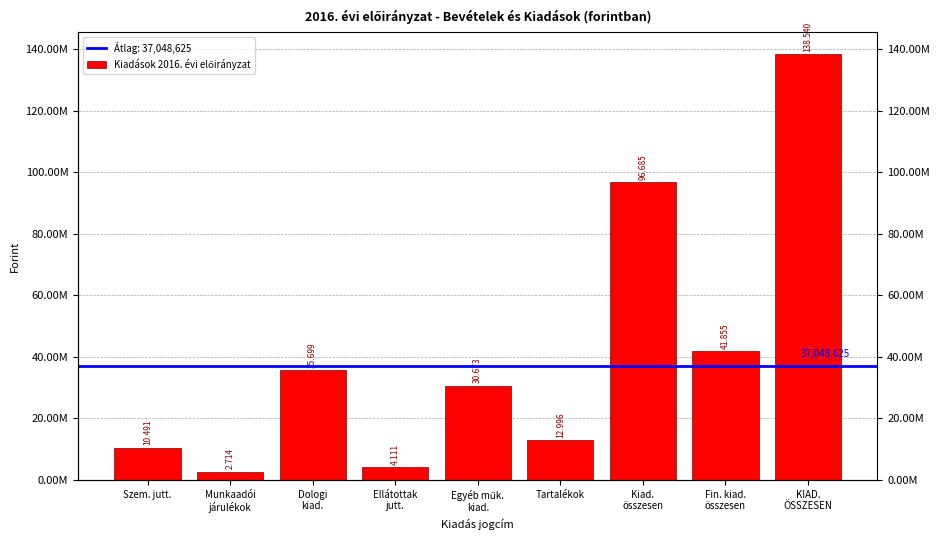

Reading left to right, extract all data points from this chart.

10491125	2714148	35699153	4111350	30673246	12995607	96684629	41854985	138539614